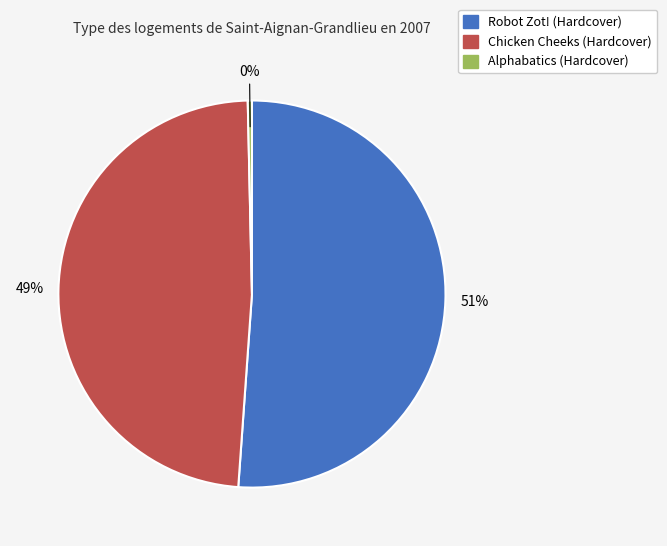

True or false: Alphabatics (Hardcover) accounts for 0% of the total.

True